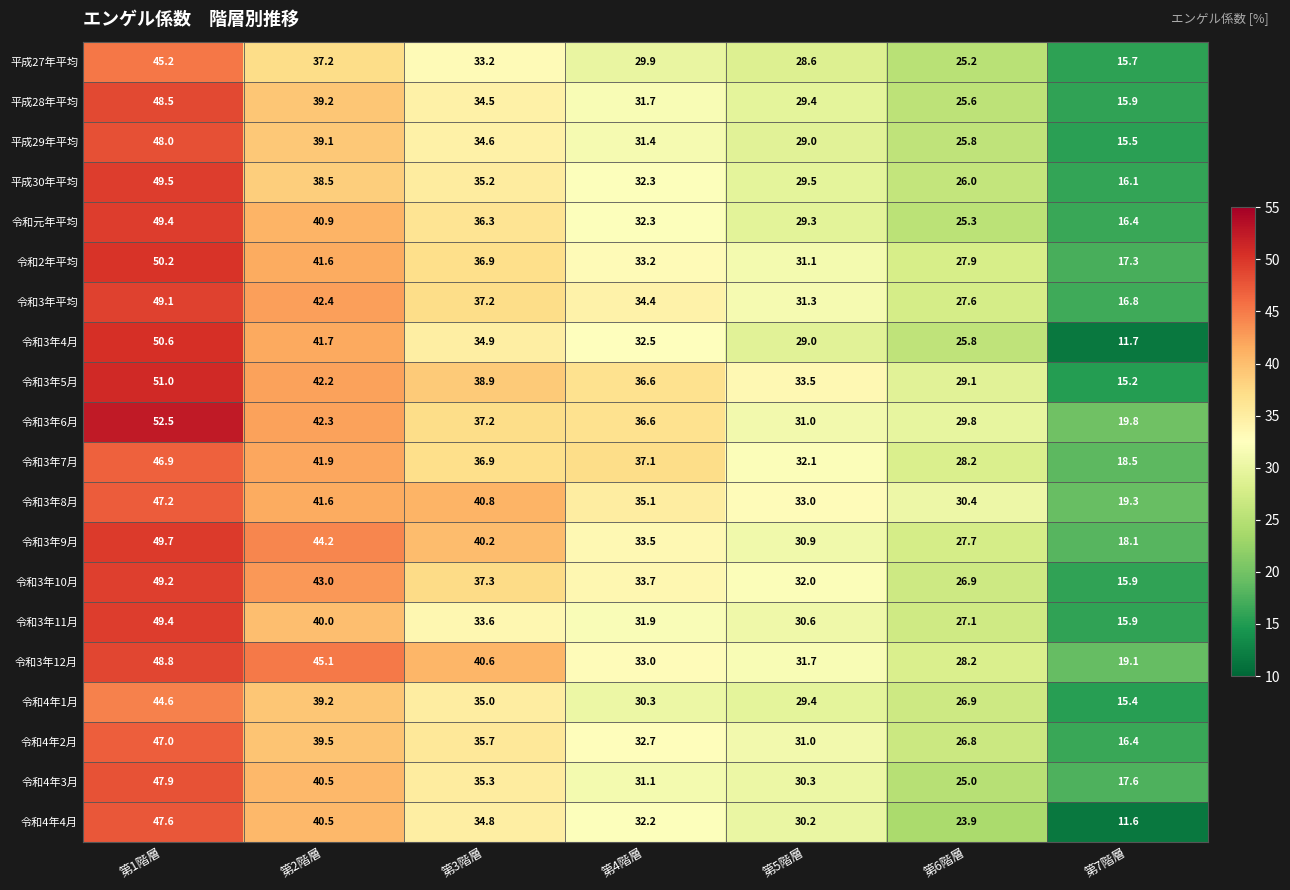

List the labels in order of 令和3年11月 value, largest first.

第1階層, 第2階層, 第3階層, 第4階層, 第5階層, 第6階層, 第7階層